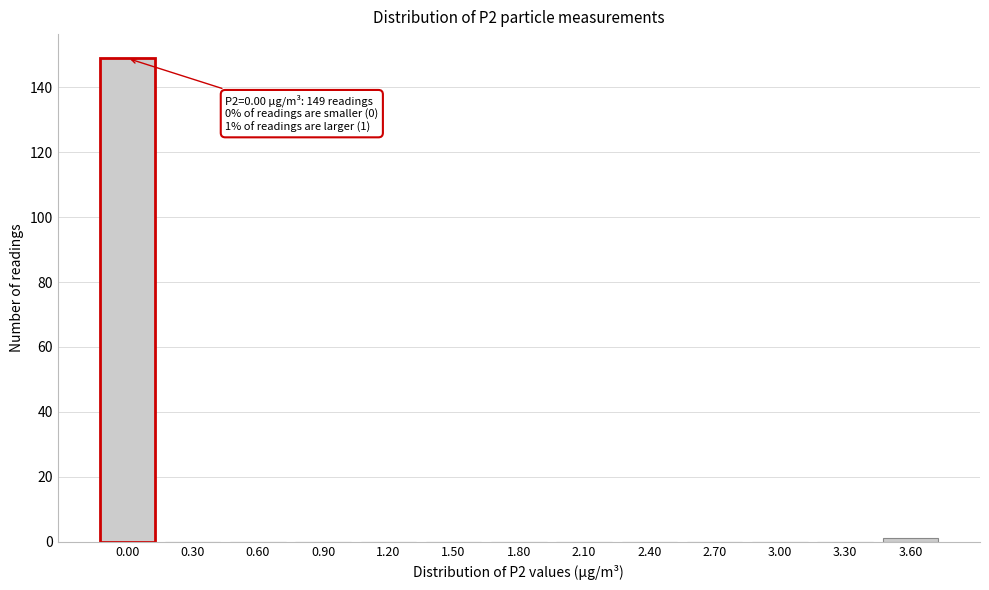

Reading right to left, transcribe all the data shown in this chart.

3.60=1	3.30=0	3.00=0	2.70=0	2.40=0	2.10=0	1.80=0	1.50=0	1.20=0	0.90=0	0.60=0	0.30=0	0.00=149